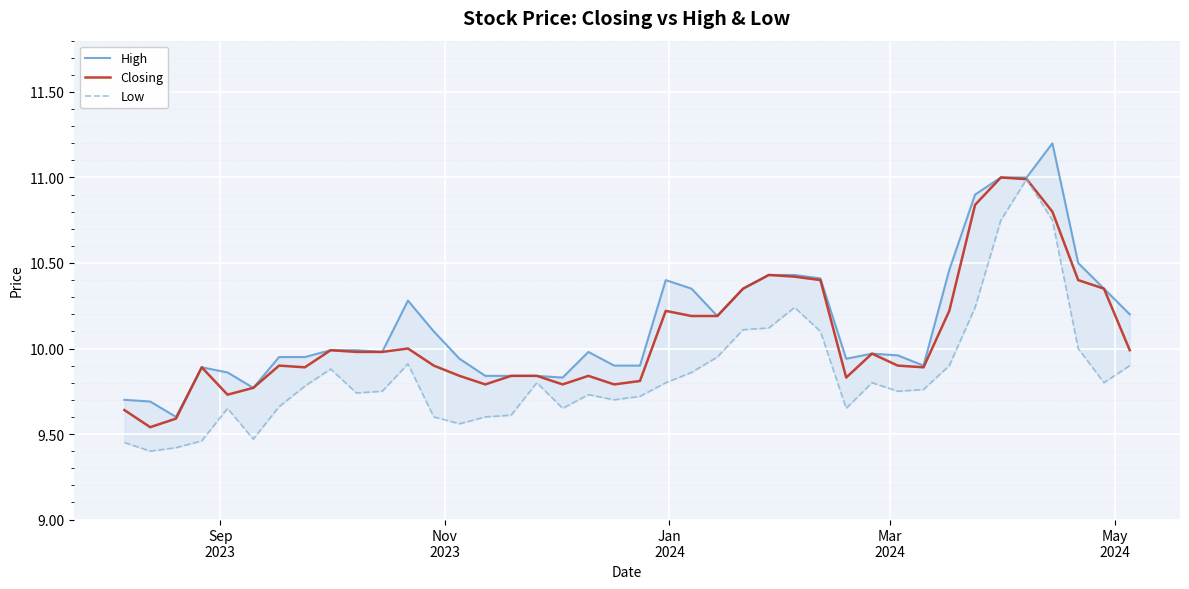

What is the maximum value for Low?

11.0